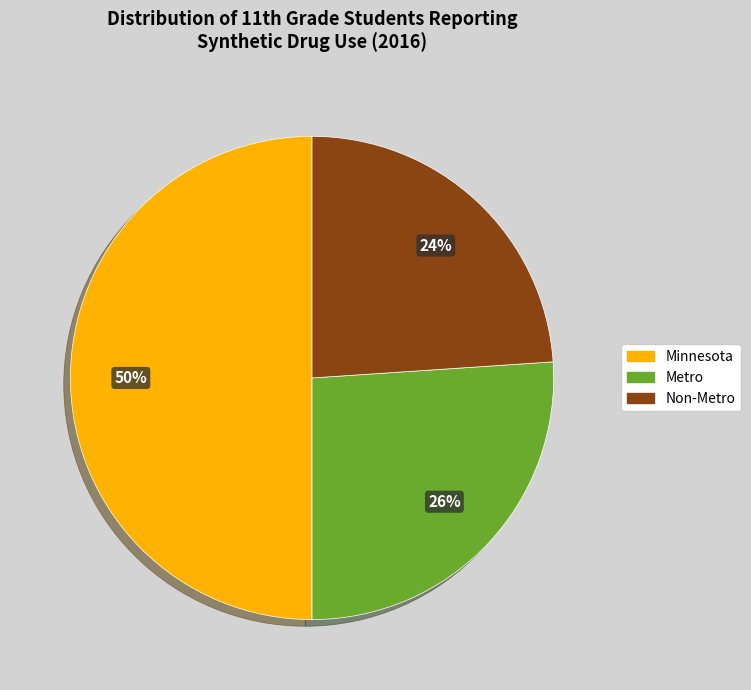

To the nearest percent, what is the average slice percentage?

33%